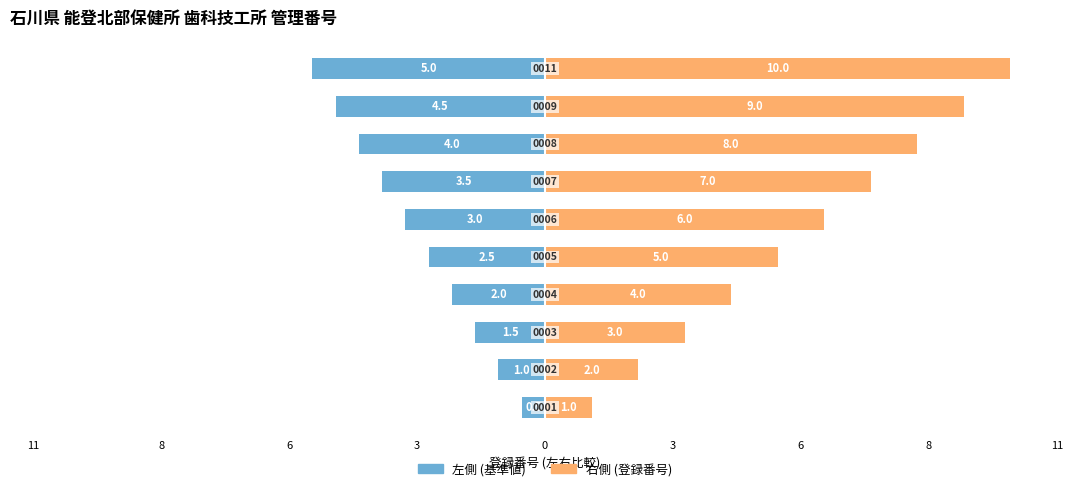

How many 管理番号 (右) values are between 3 and 8?

6